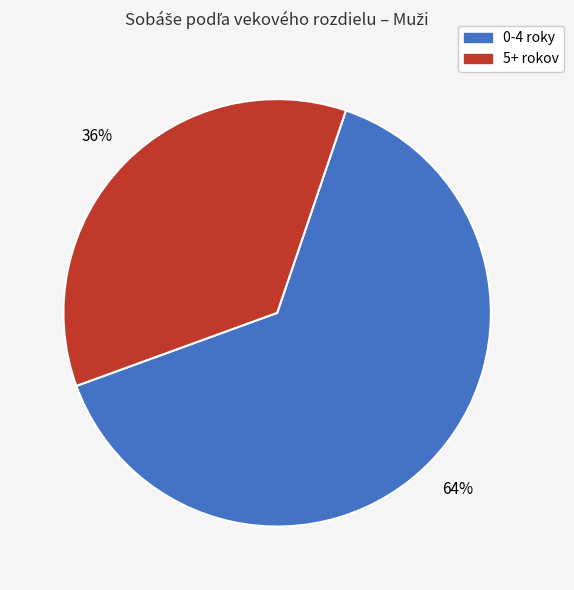

To the nearest percent, what is the average slice percentage?

50%